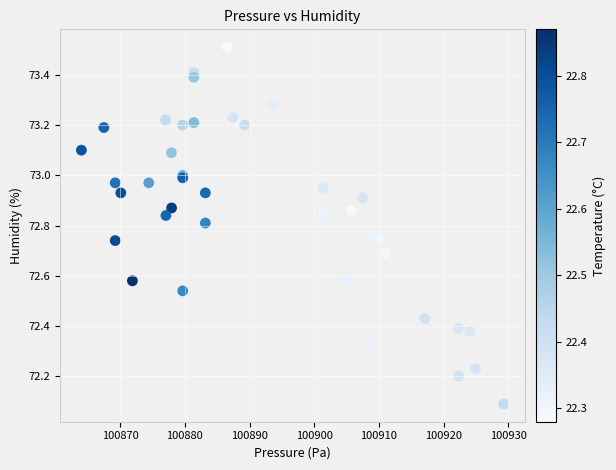

What Y value in the scatter plot is closest to 72?

72.1